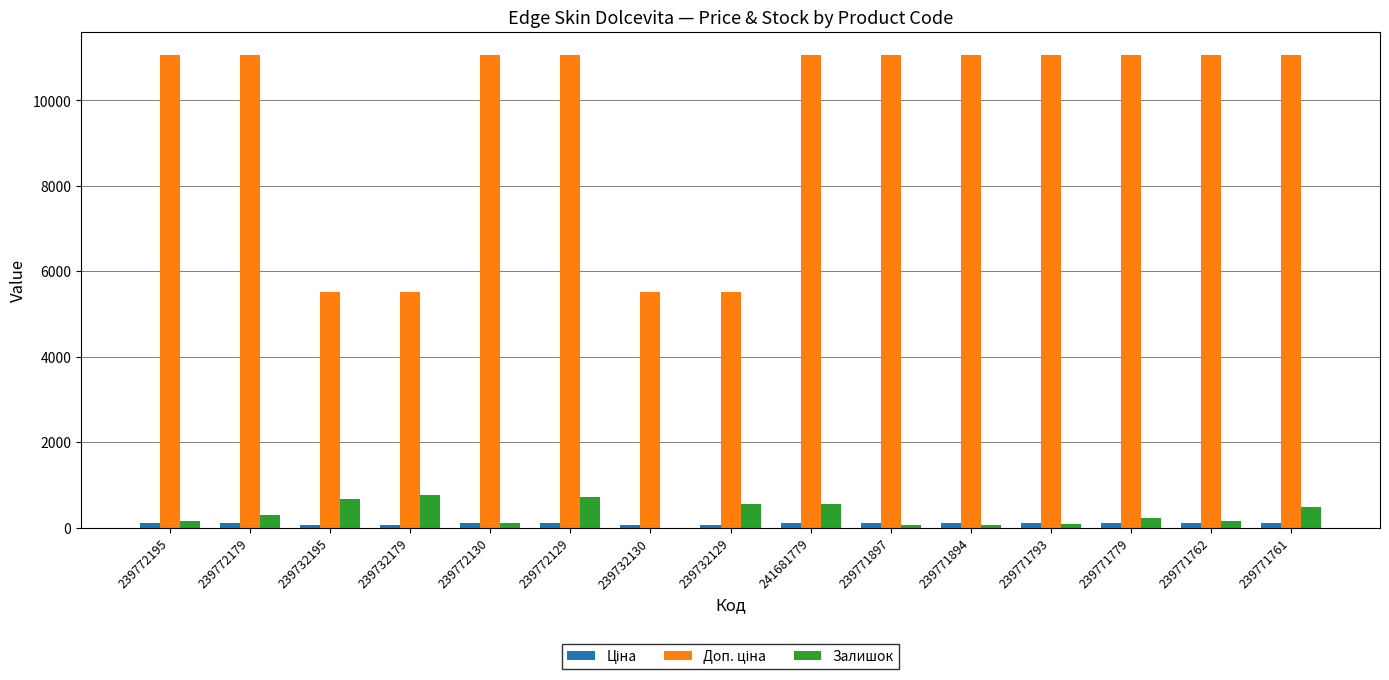

True or false: Залишок has a value of 2.0 at 239732130.

True